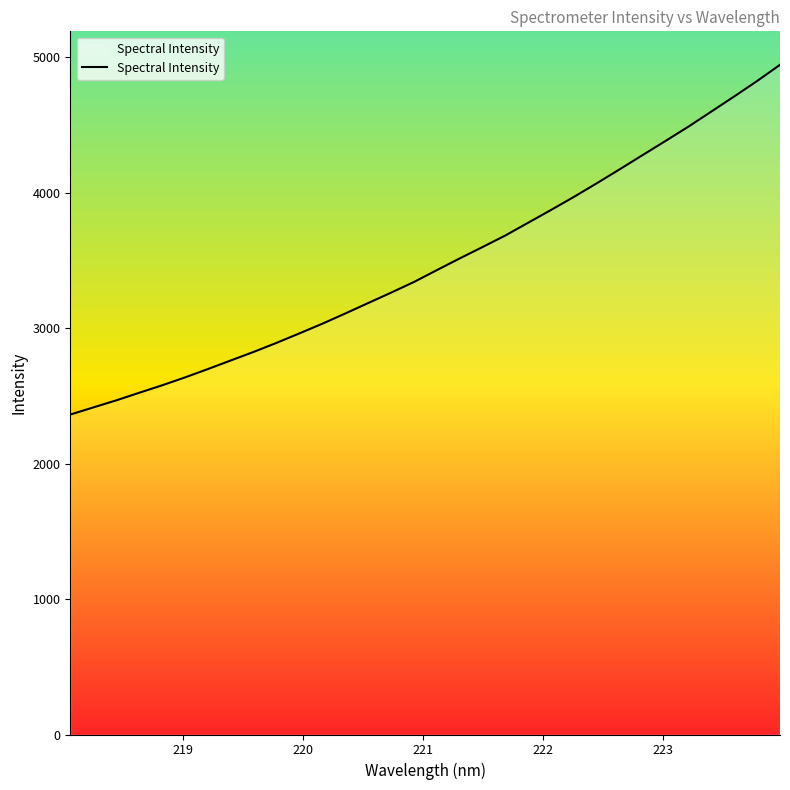

What is the difference between the maximum and minimum values?

2581.5